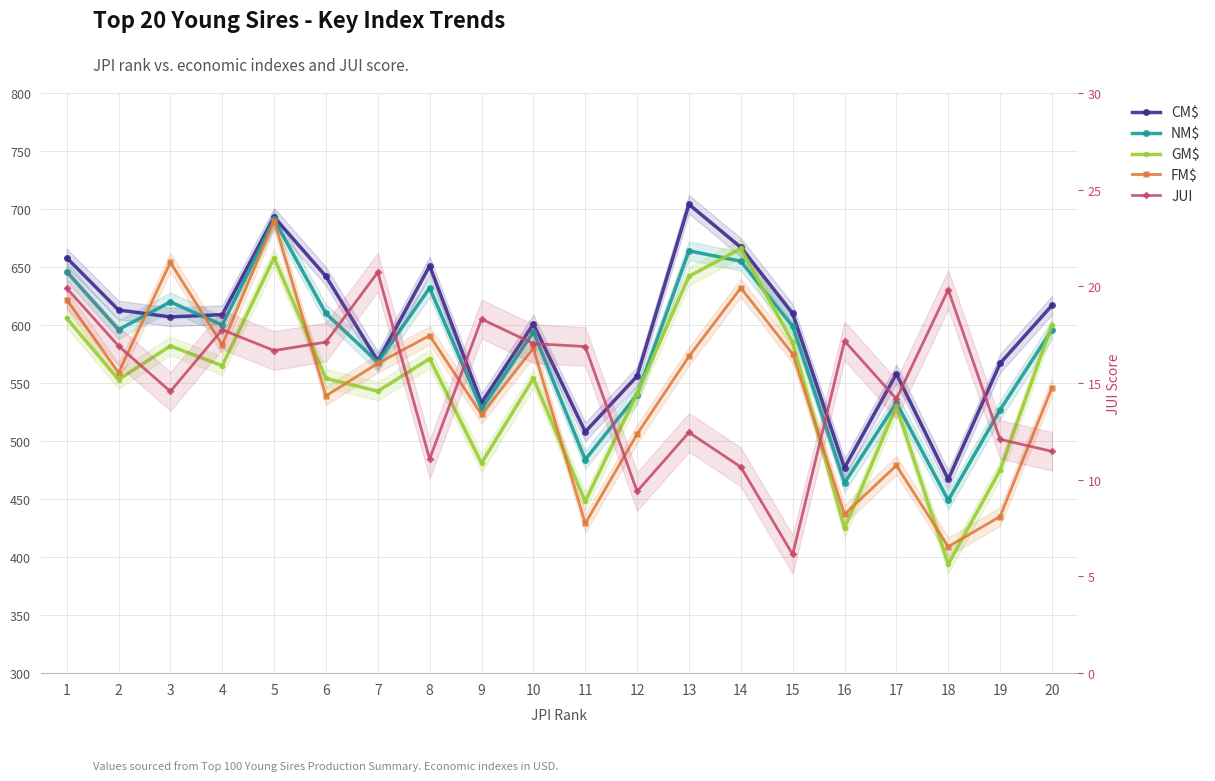

Reading left to right, transcribe all the data shown in this chart.

CM$: 658.0	613.0	607.0	609.0	693.0	642.0	569.0	651.0	533.0	601.0	508.0	556.0	704.0	667.0	610.0	477.0	558.0	467.0	567.0	617.0
NM$: 646.0	596.0	620.0	600.0	691.0	610.0	568.0	632.0	528.0	594.0	484.0	540.0	664.0	655.0	599.0	464.0	533.0	449.0	527.0	596.0
GM$: 606.0	553.0	582.0	565.0	658.0	554.0	543.0	571.0	481.0	554.0	448.0	541.0	642.0	666.0	585.0	425.0	530.0	394.0	475.0	600.0
FM$: 622.0	559.0	654.0	583.0	690.0	539.0	567.0	591.0	523.0	580.0	429.0	506.0	573.0	632.0	575.0	437.0	479.0	409.0	435.0	546.0
JUI: 19.9	16.9	14.6	17.8	16.7	17.1	20.7	11.1	18.3	17.0	16.9	9.4	12.4	10.7	6.1	17.2	14.2	19.8	12.1	11.5